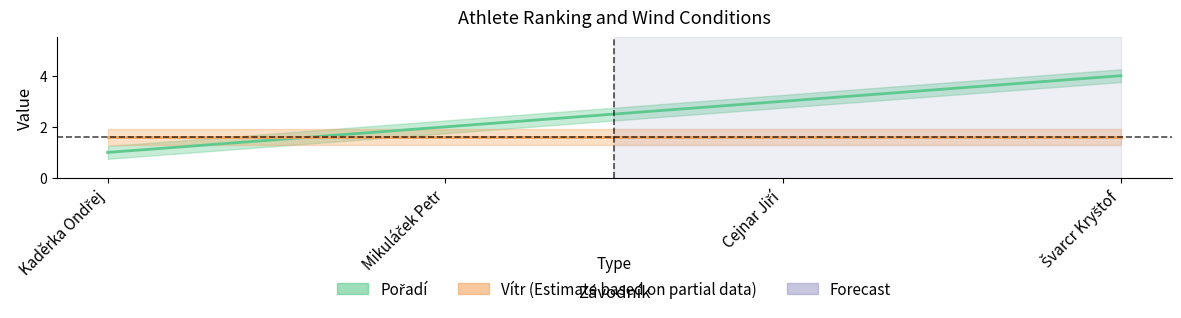

What is the sum of the Vítr values at Kaděrka Ondřej and Švarcr Kryštof?

3.2